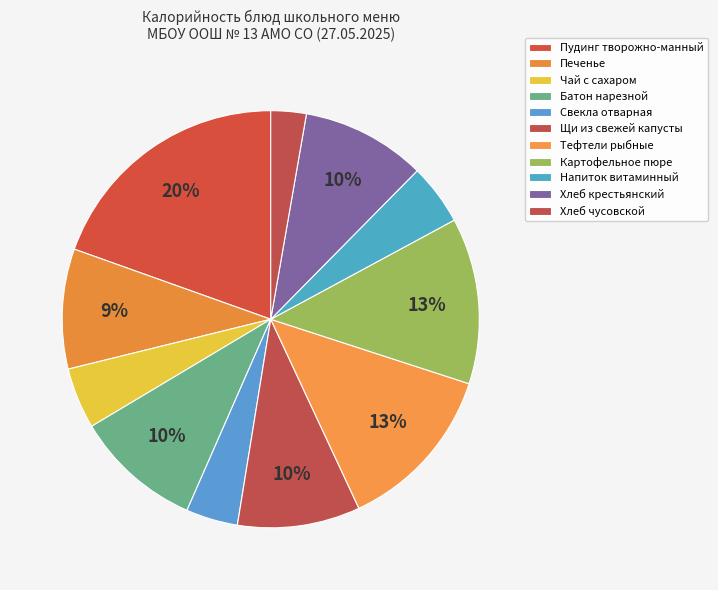

Is there any slice that represents more than half of the pie?

No